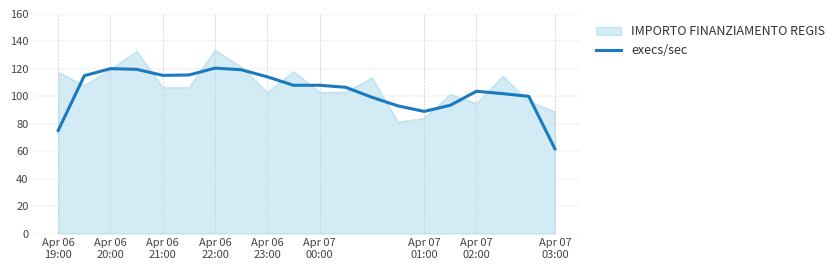

Does the chart have visible grid lines?

Yes